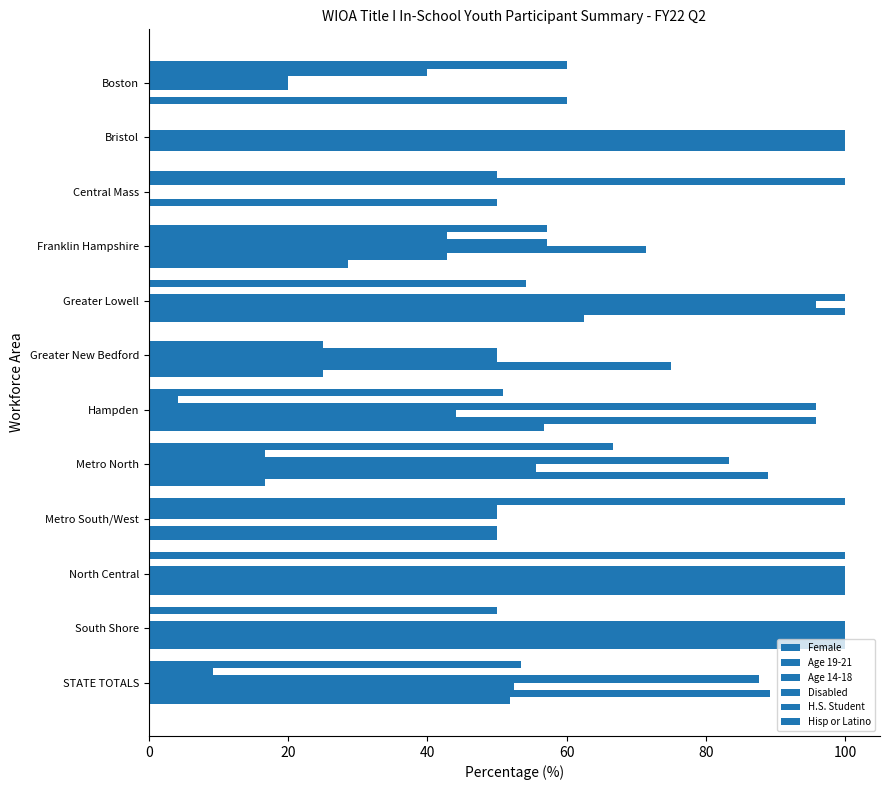

What position from the right is Metro South/West?

4